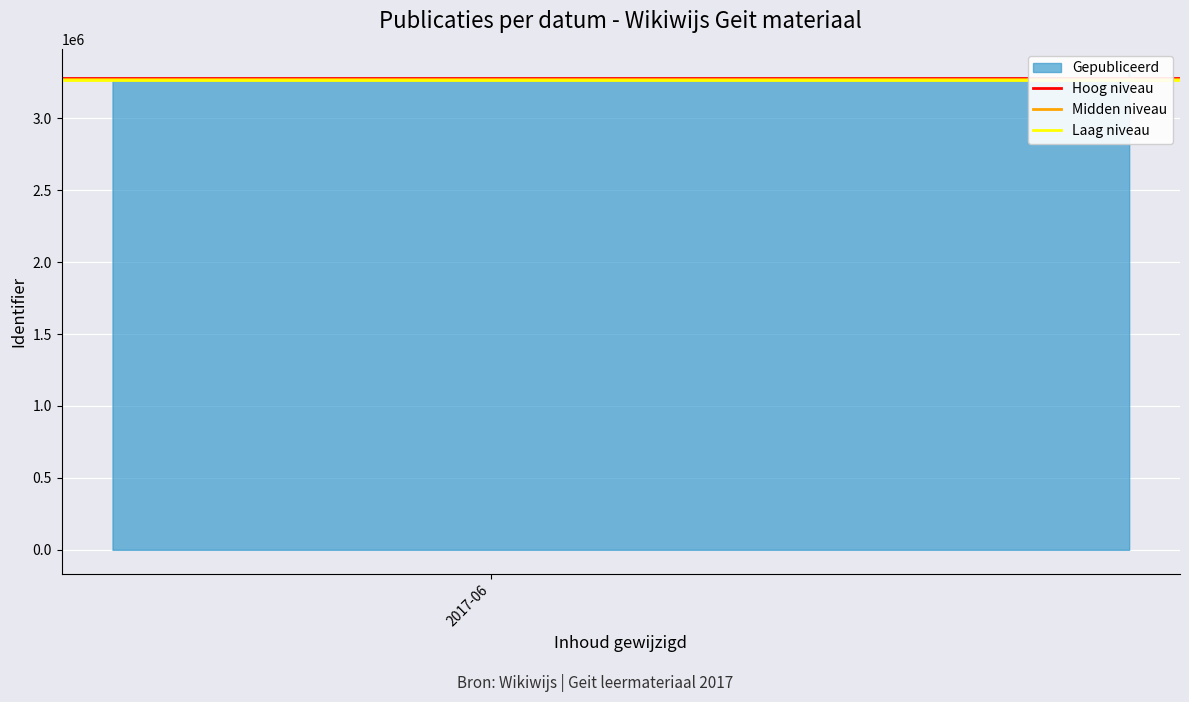

At 2017-06, list the series in order from smallest to largest.

Laag niveau, Midden niveau, Hoog niveau